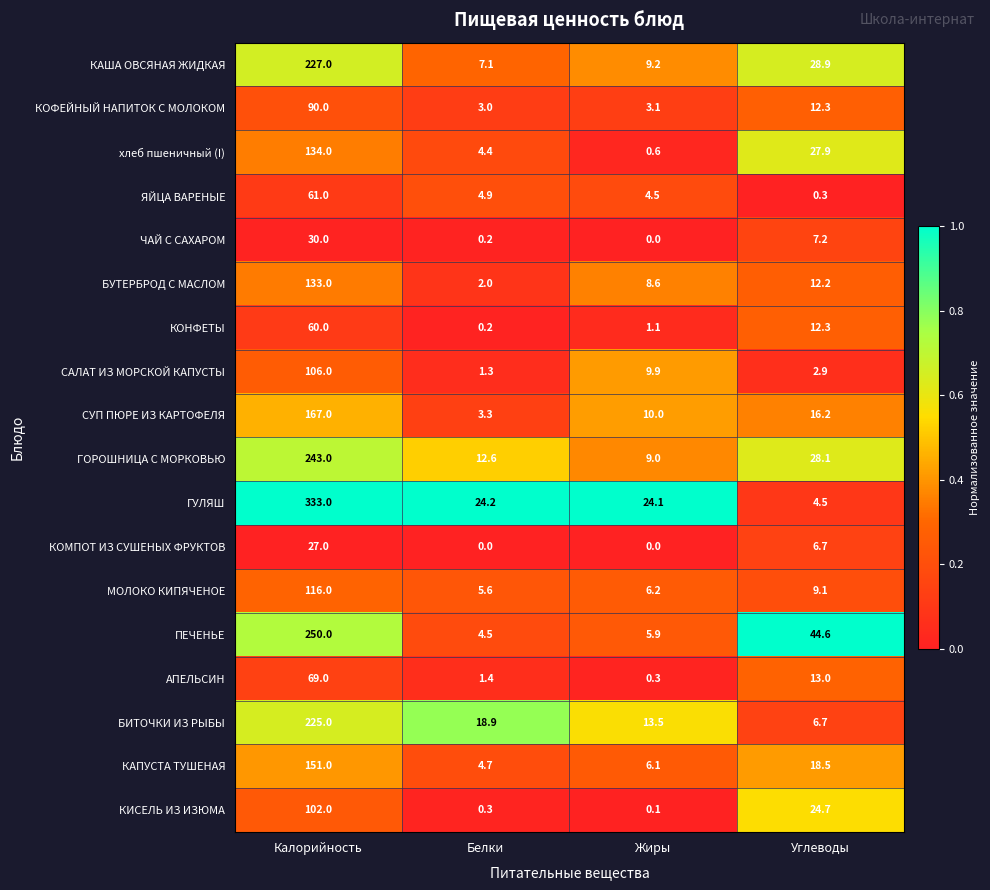

The БИТОЧКИ ИЗ РЫБЫ series shows 115.7 at Калорийность. True or false?

False